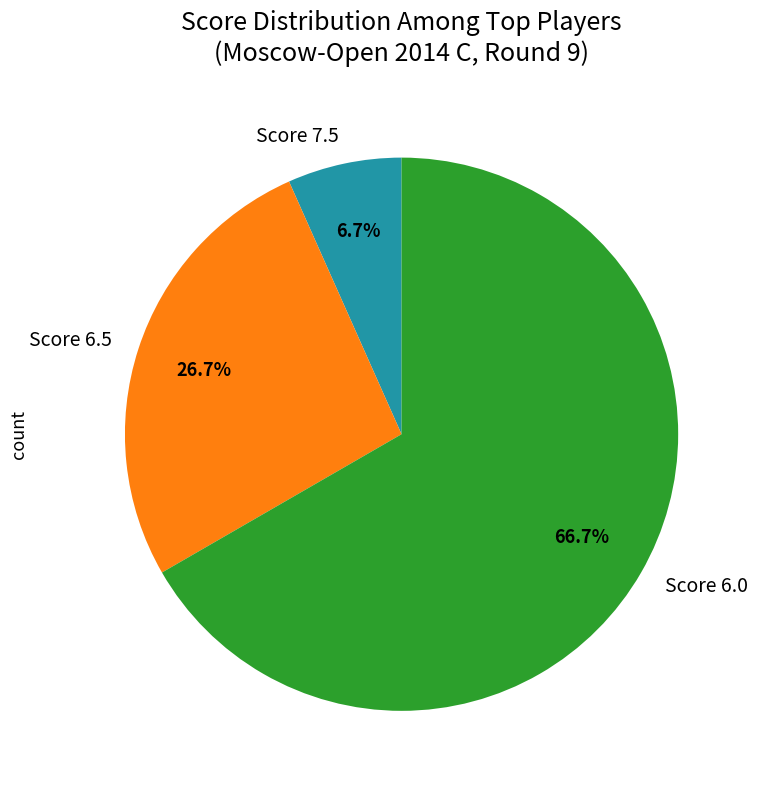

Combined, do Score 7.5 and Score 6.5 account for over 50%?

No